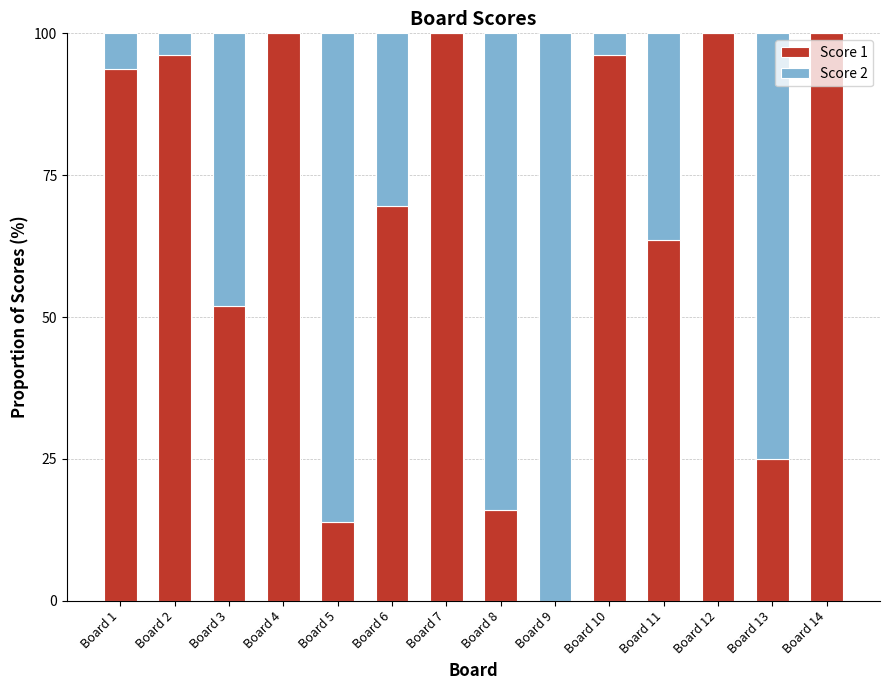

What is the sum of the Score 1 values at Board 11 and Board 4?

163.6